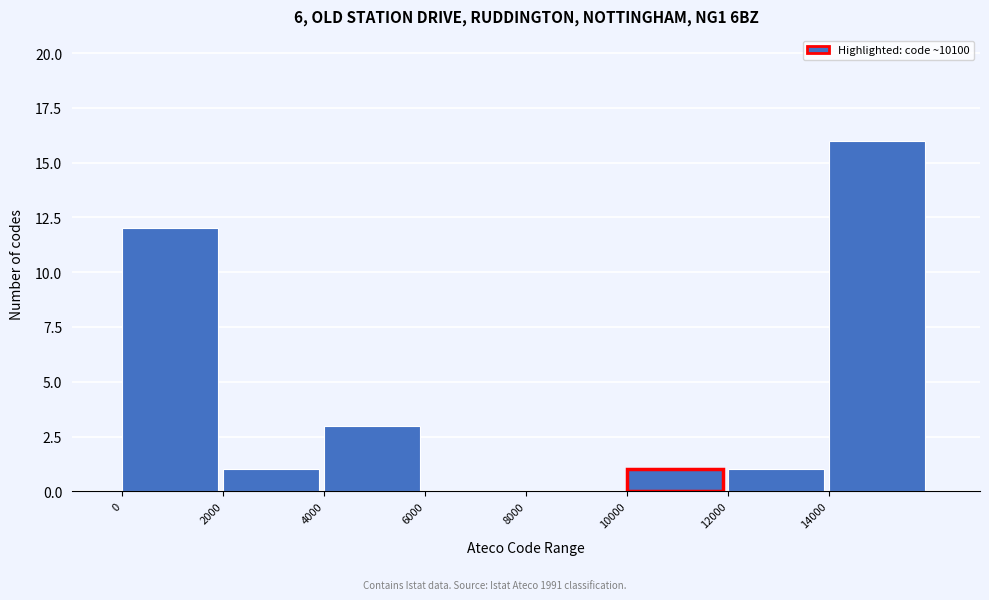

How tall is the bar that spans 4000 to 6000 on the x-axis? The values are not printed on the chart, so give them approximately, as read against the axis.

3